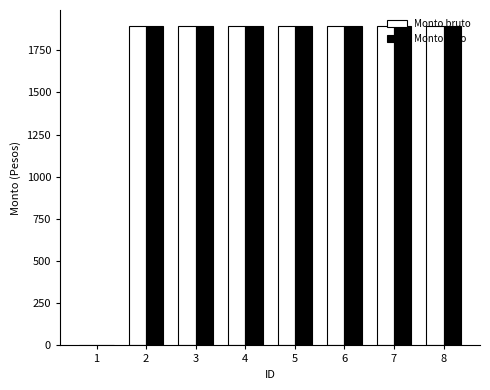

What is the difference between the Monto bruto values at 7 and 1?

1893.2